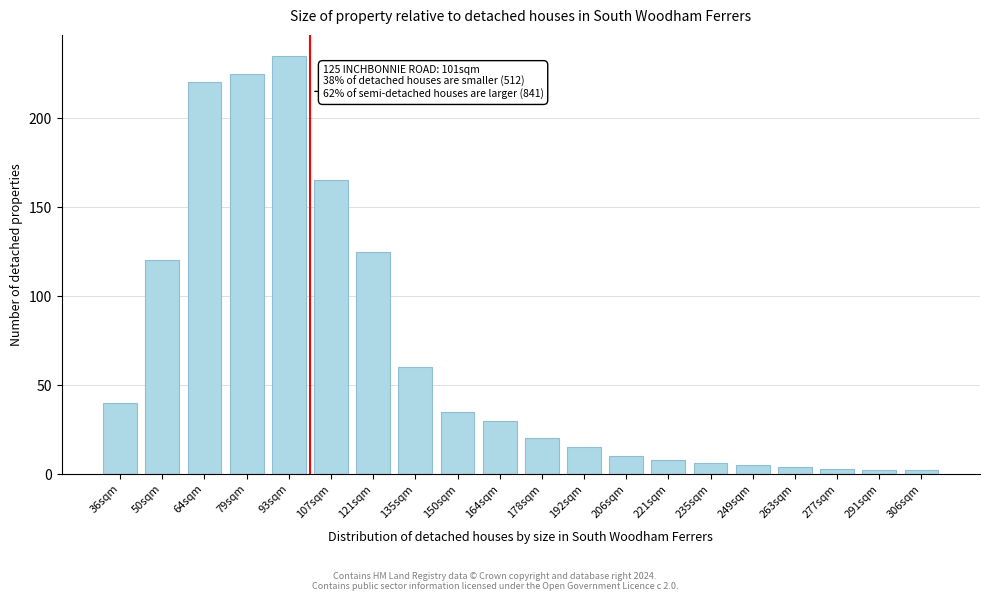

Reading left to right, list all the values displayed in this chart.

36sqm=40	50sqm=120	64sqm=220	79sqm=225	93sqm=235	107sqm=165	121sqm=125	135sqm=60	150sqm=35	164sqm=30	178sqm=20	192sqm=15	206sqm=10	221sqm=8	235sqm=6	249sqm=5	263sqm=4	277sqm=3	291sqm=2	306sqm=2